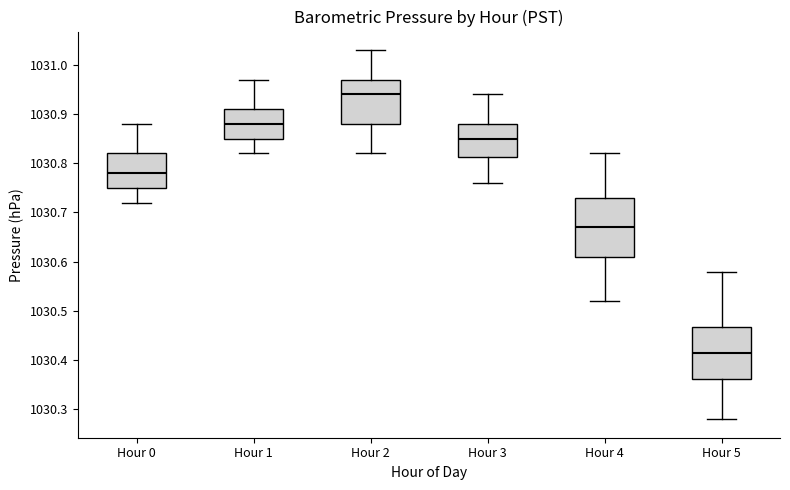

Which box's median line is the lowest?

Hour 5